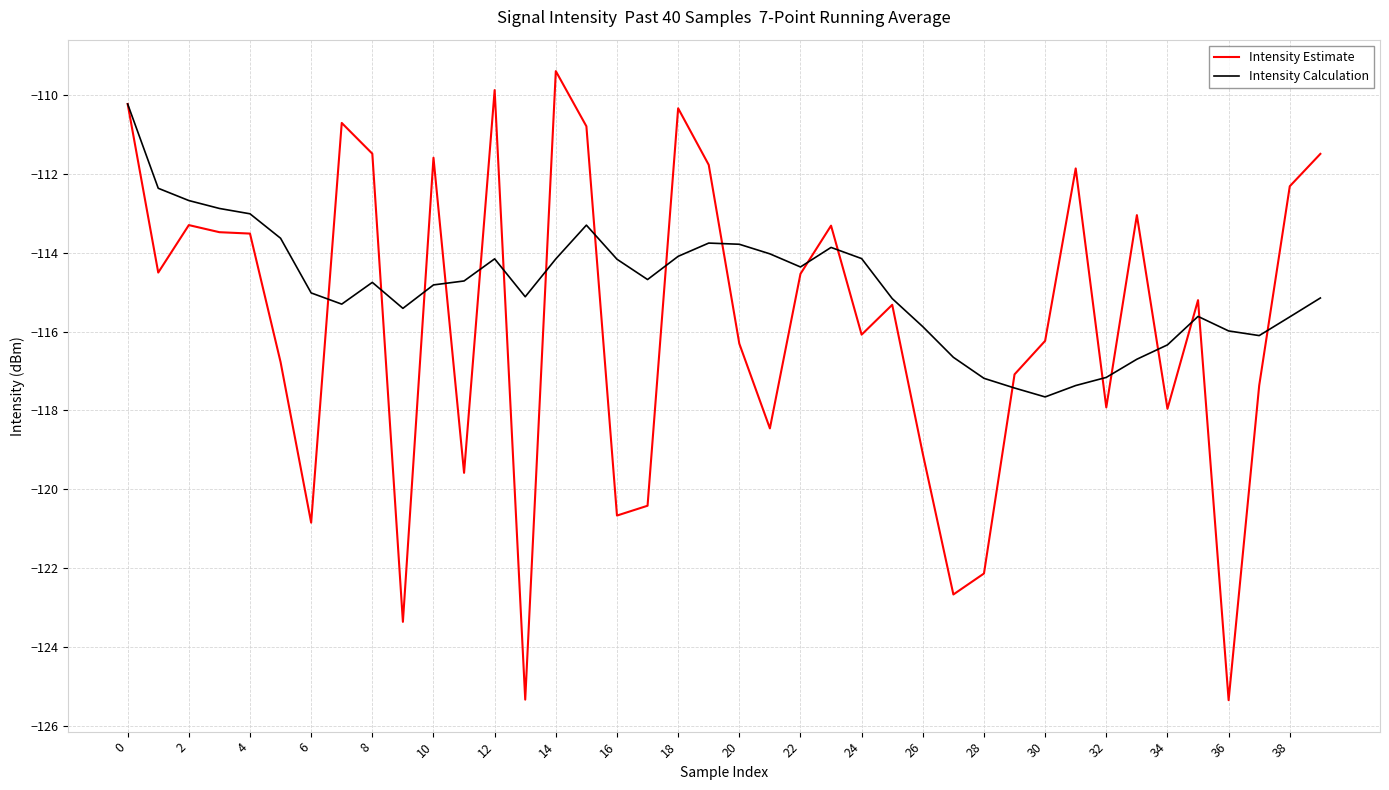

Rank the series by their maximum value, from highest to lowest.

Intensity Estimate, Intensity Calculation